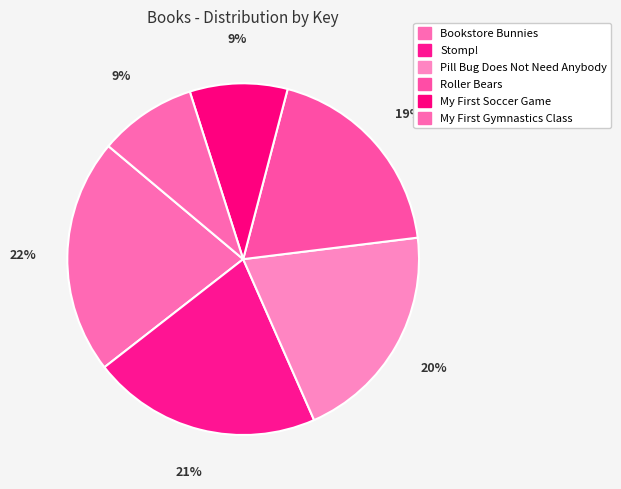

Is it true that Pill Bug Does Not Need Anybody is 34% of the pie?

False